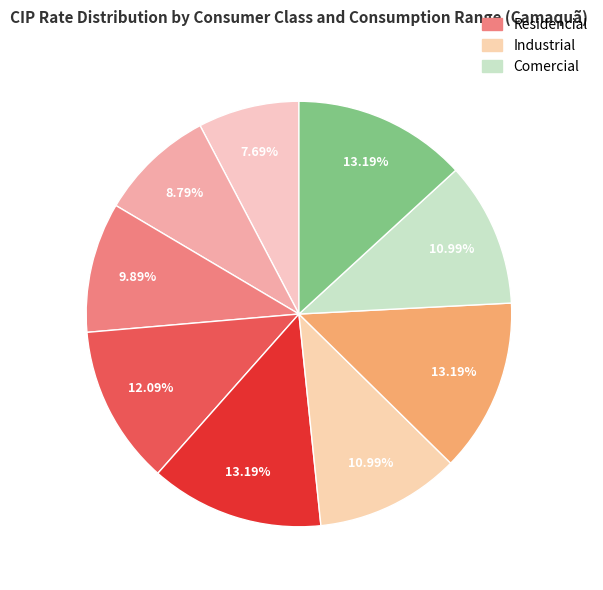

How many segments does this pie chart have?

9